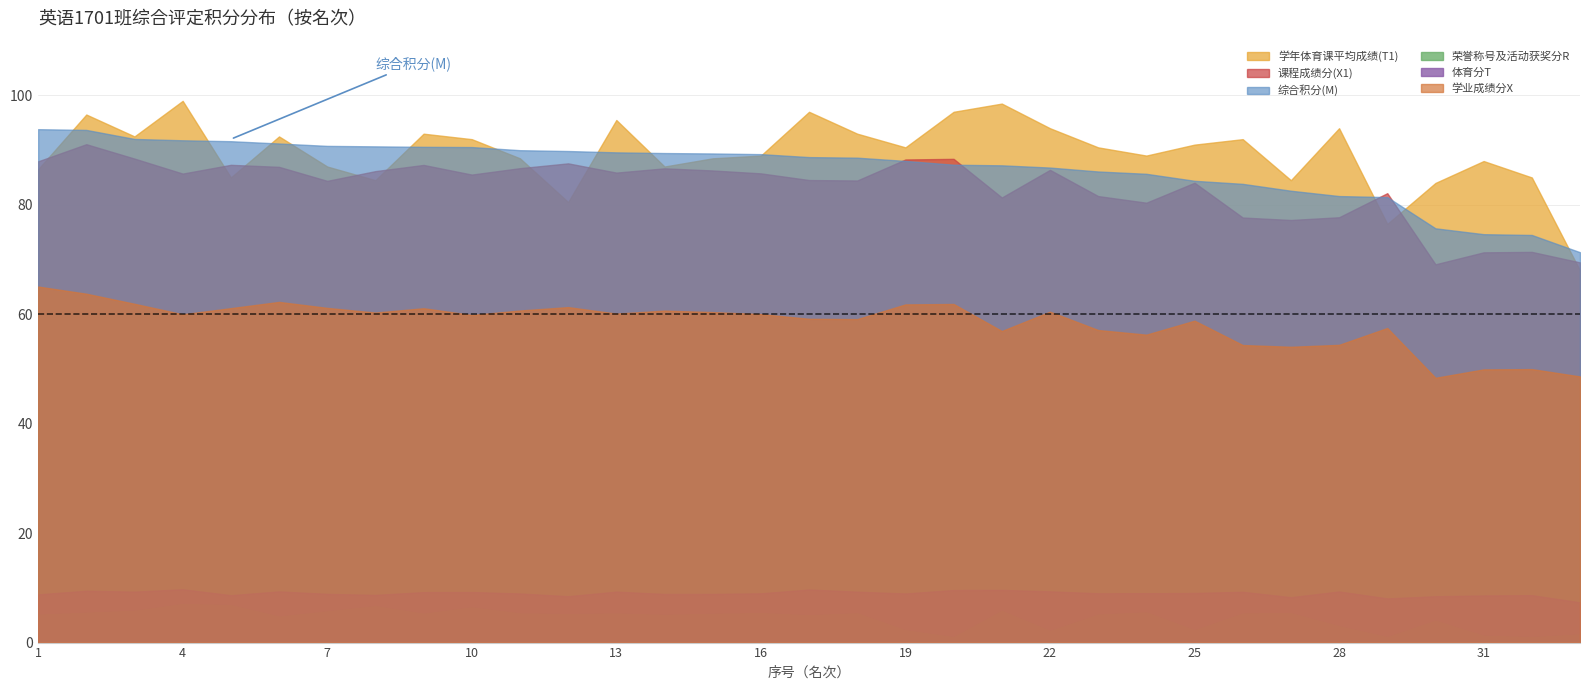

True or false: 学业成绩分X has more than 0 interior local peaks.

True